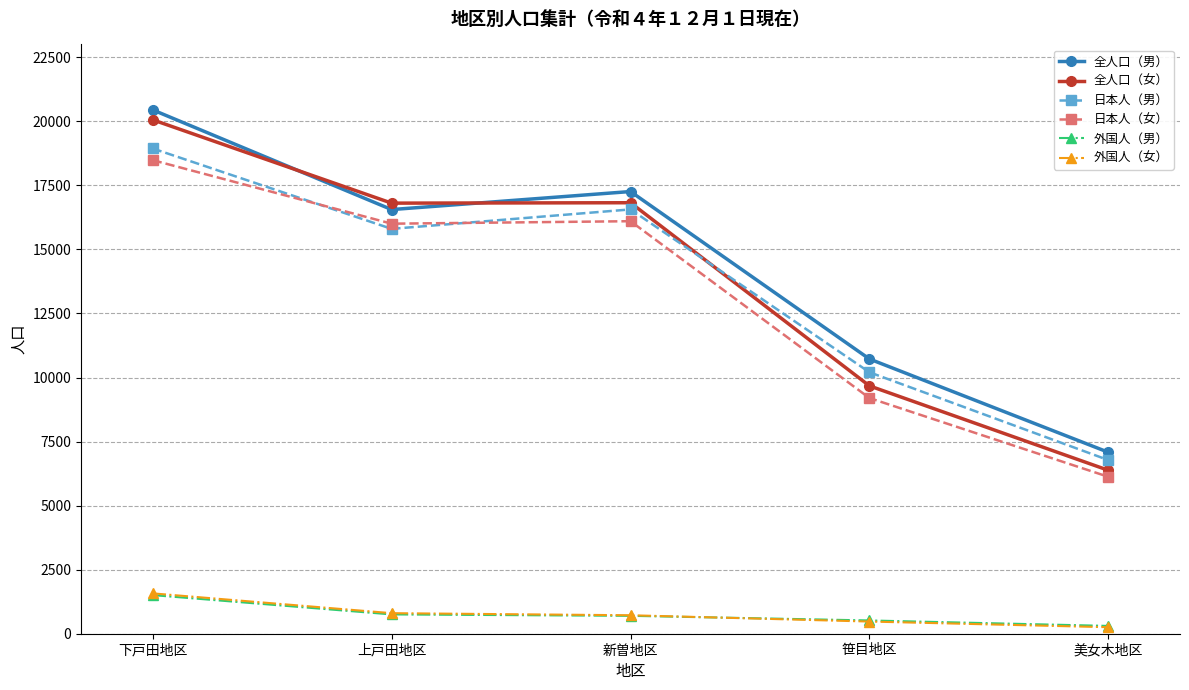

What position from the left is 笹目地区?

4